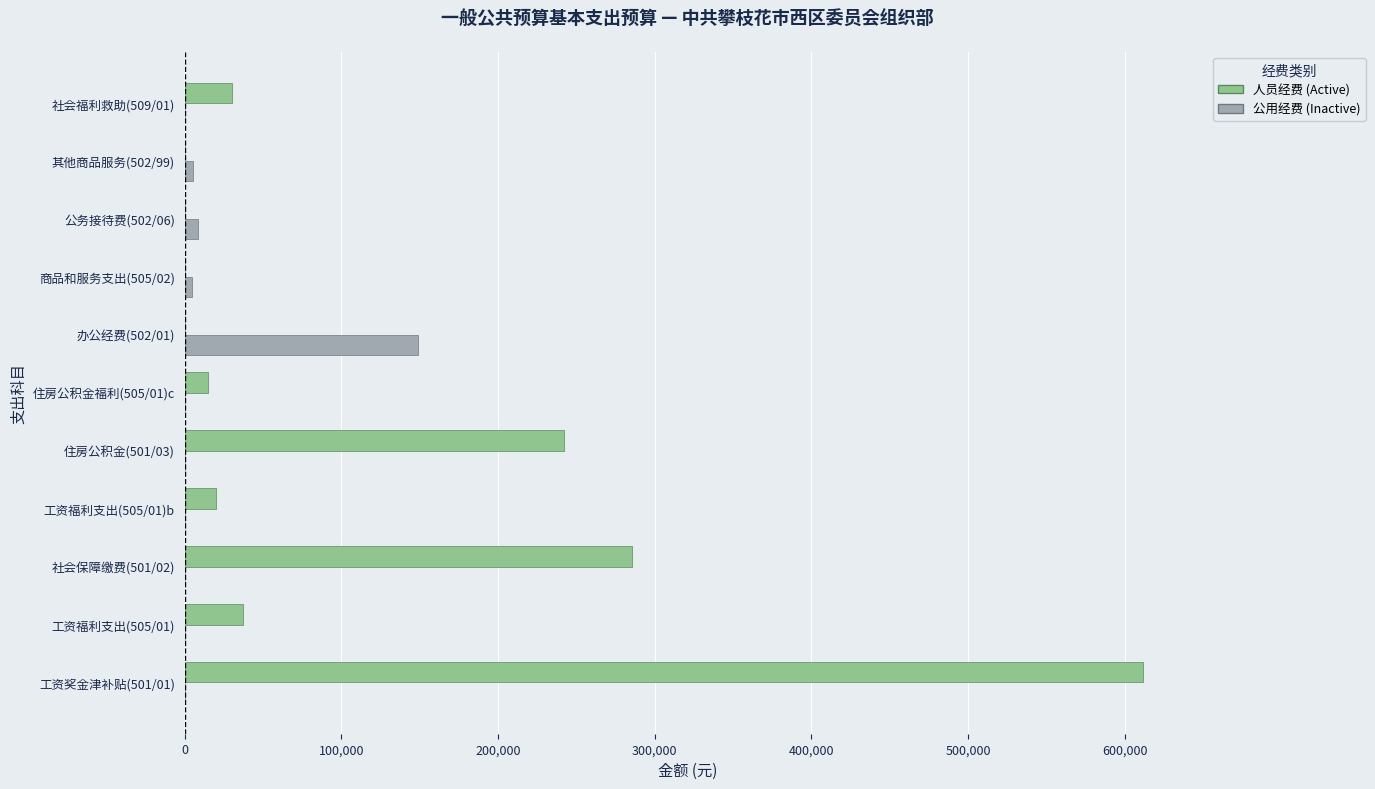

At which category is the sum across all series the highest?

工资奖金津补贴(501/01)